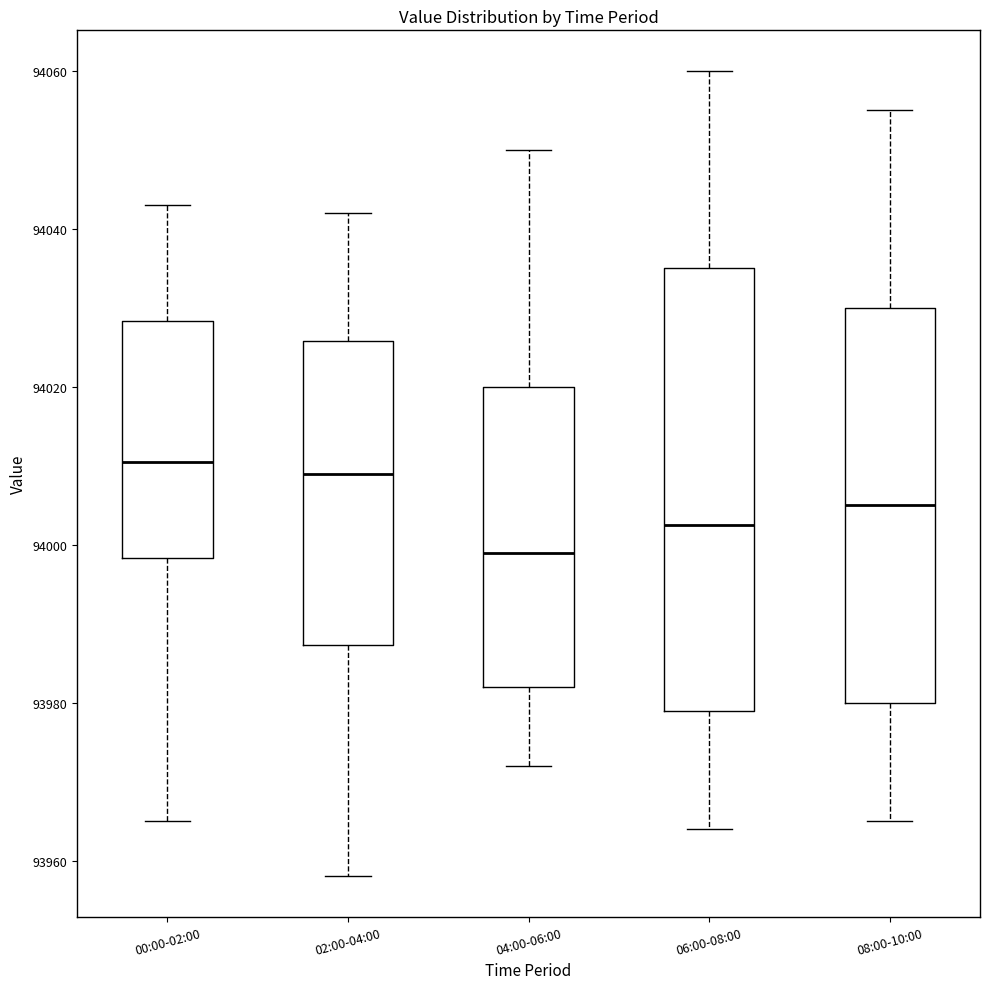

Which box has the lowest median line?

04:00-06:00